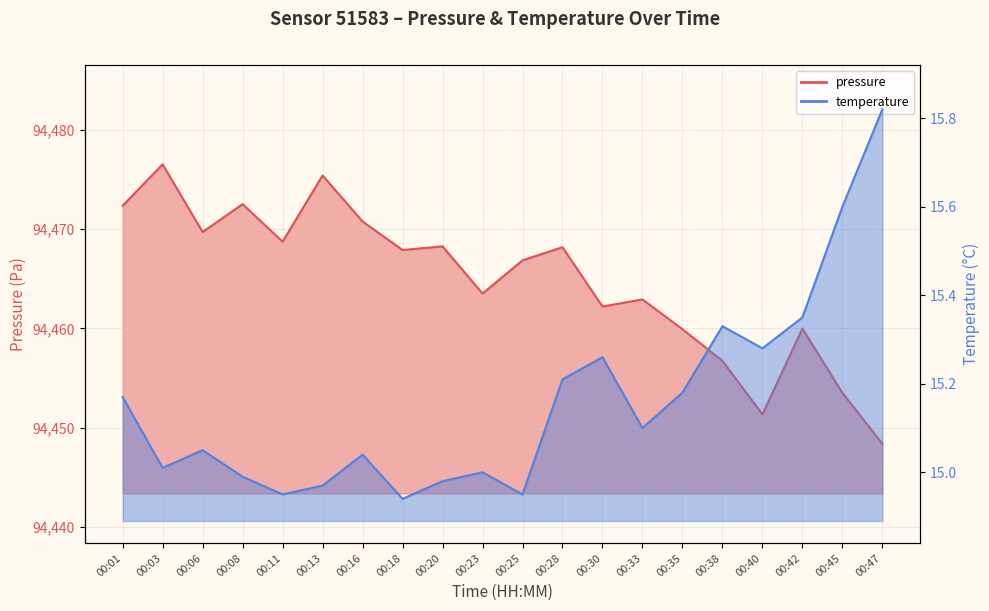

True or false: pressure and temperature intersect in this chart.

False